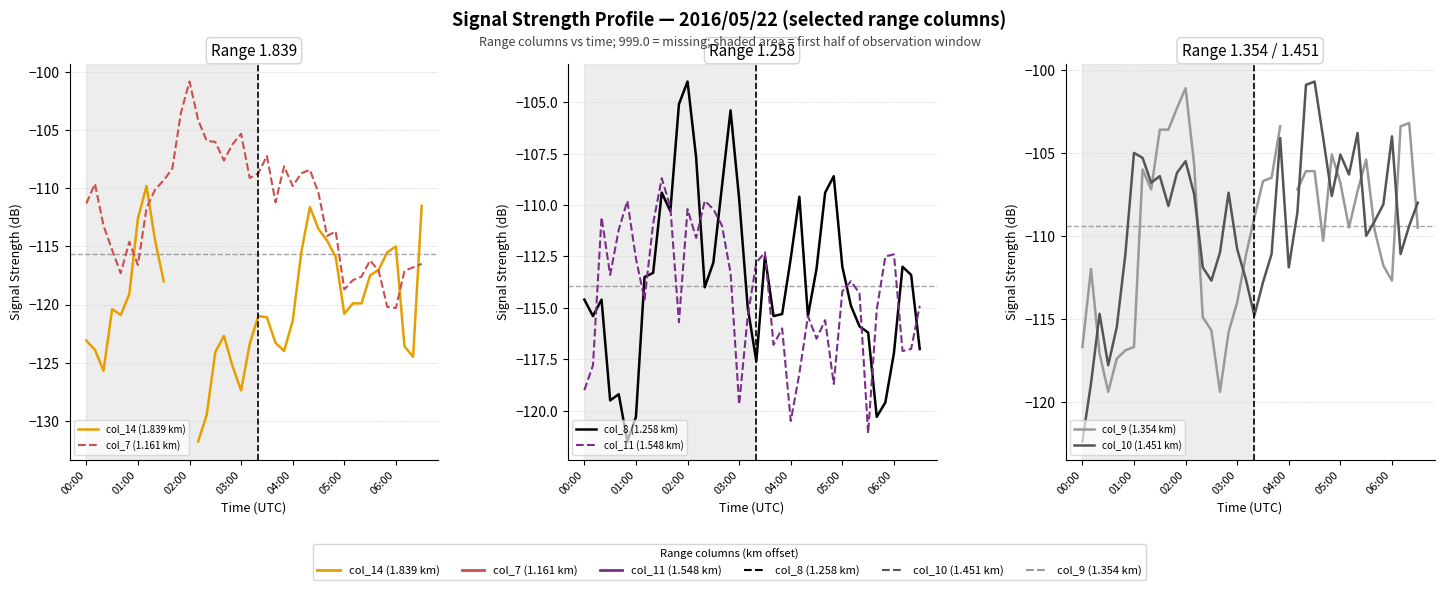

What value does the col_9 (1.354 km) series have at 03:00?

-114.0